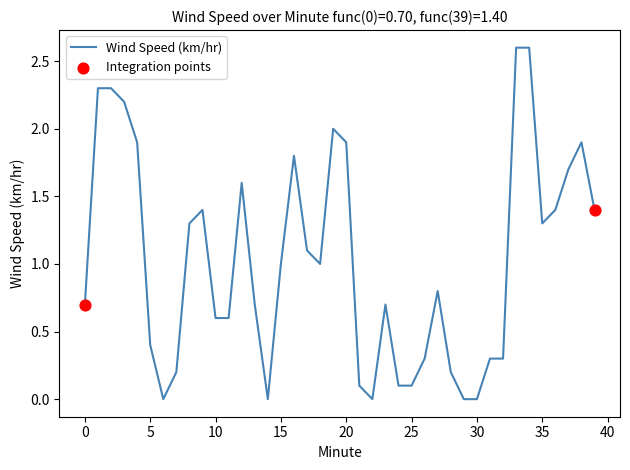

What is the greatest value displayed?

2.6